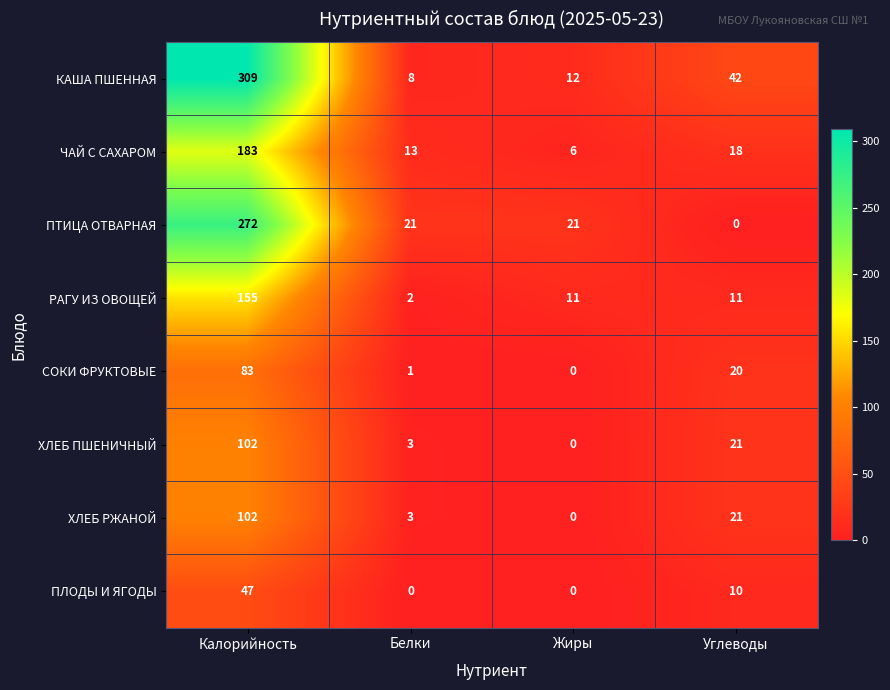

Is the value of СОКИ ФРУКТОВЫЕ at Жиры greater than the value of РАГУ ИЗ ОВОЩЕЙ at Белки?

No